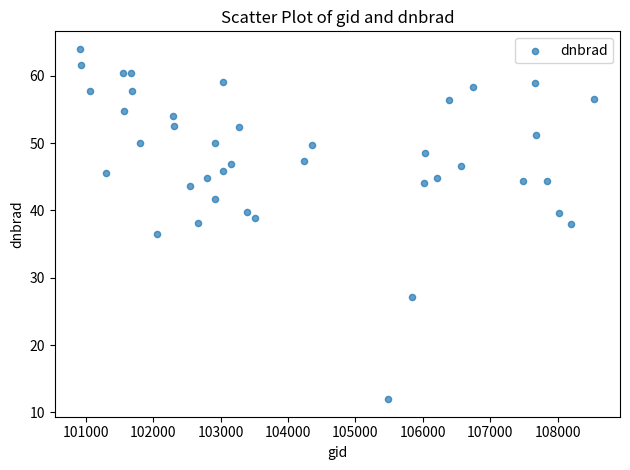

What is the range of X values (max minus min)?

7620.0